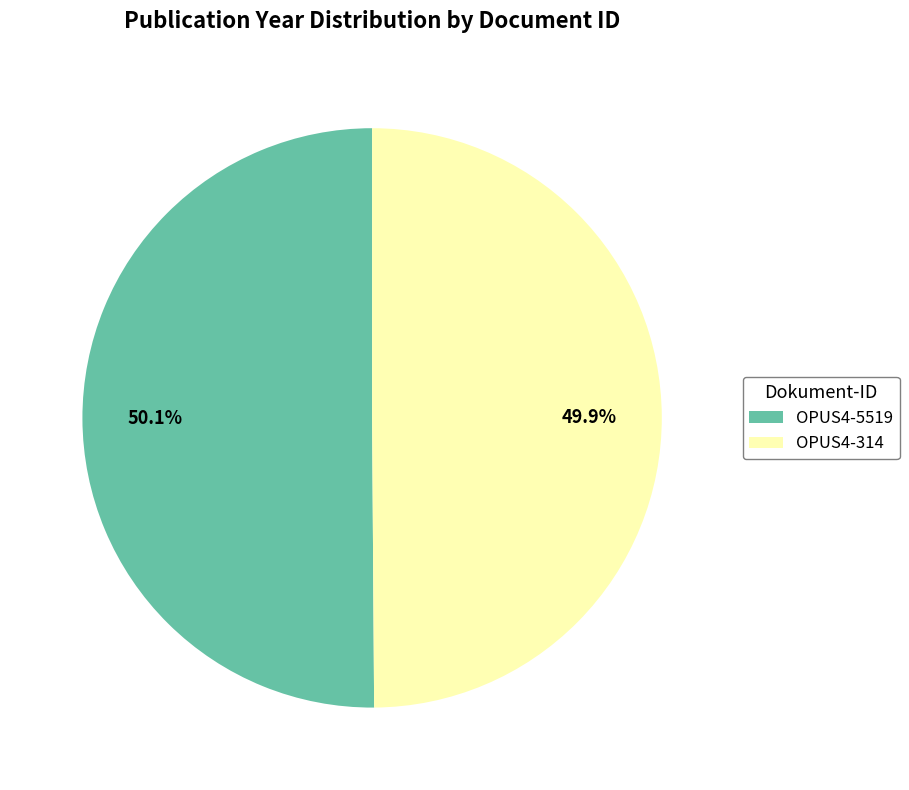

How many segments does this pie chart have?

2